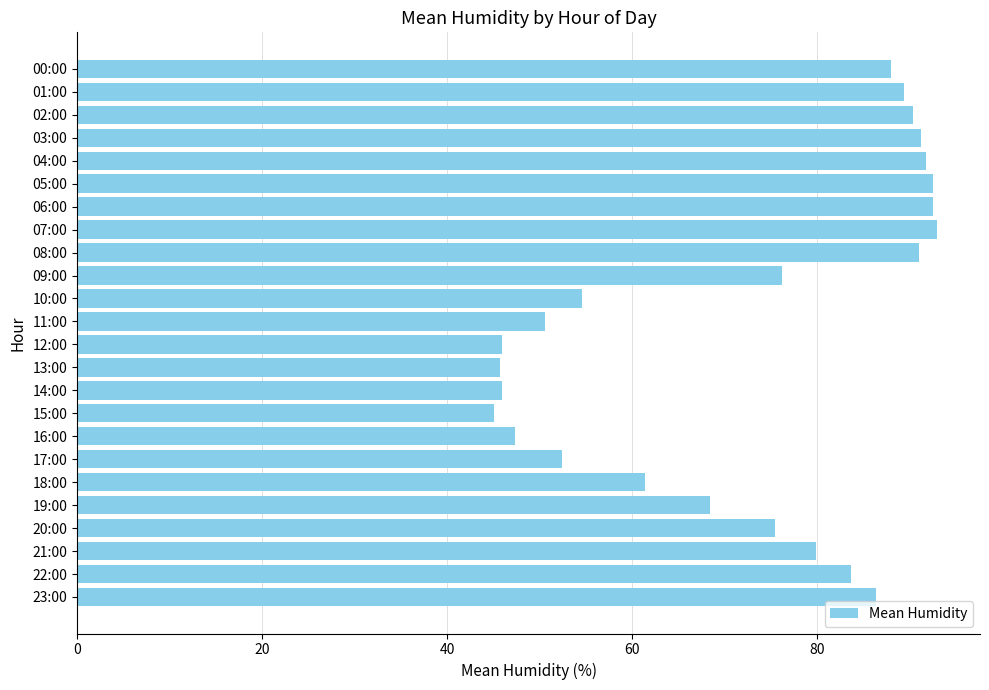

The value at 14:00 is 46.0. True or false?

True